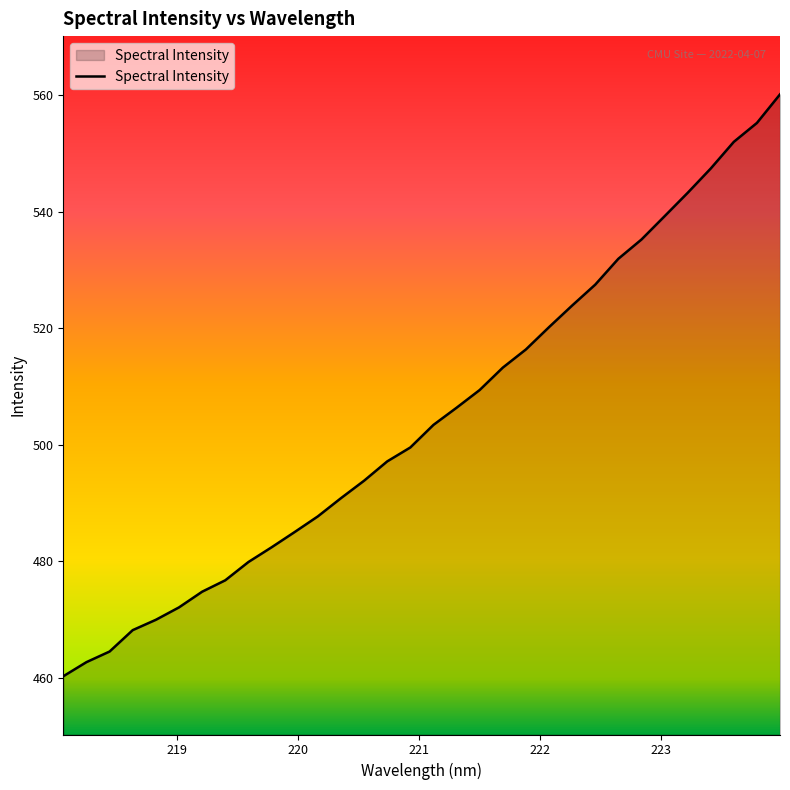

What is the smallest value displayed?

460.2